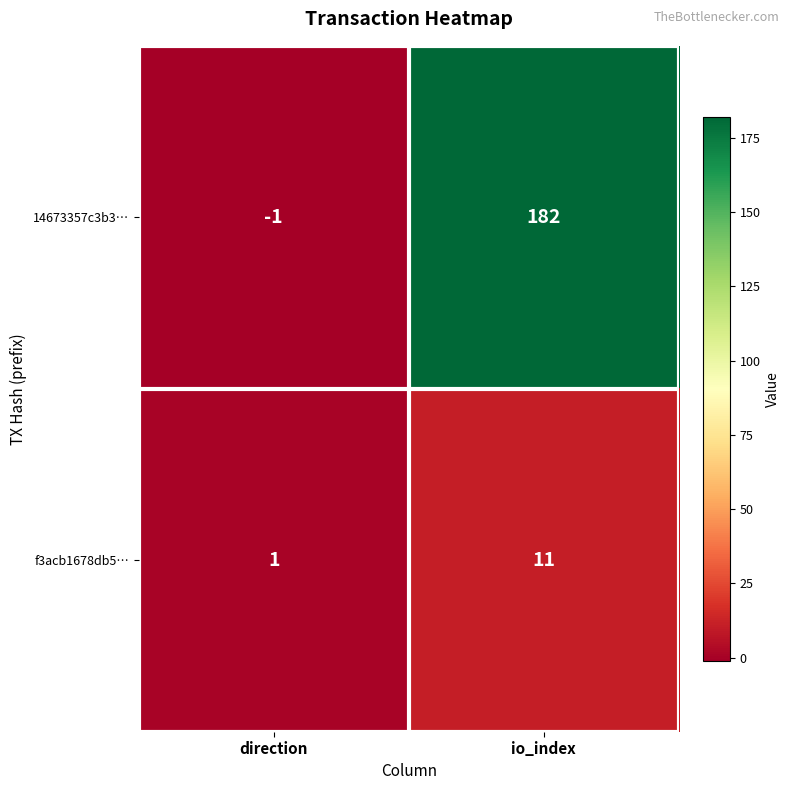

At which label does f3acb1678db5… reach its minimum?

direction